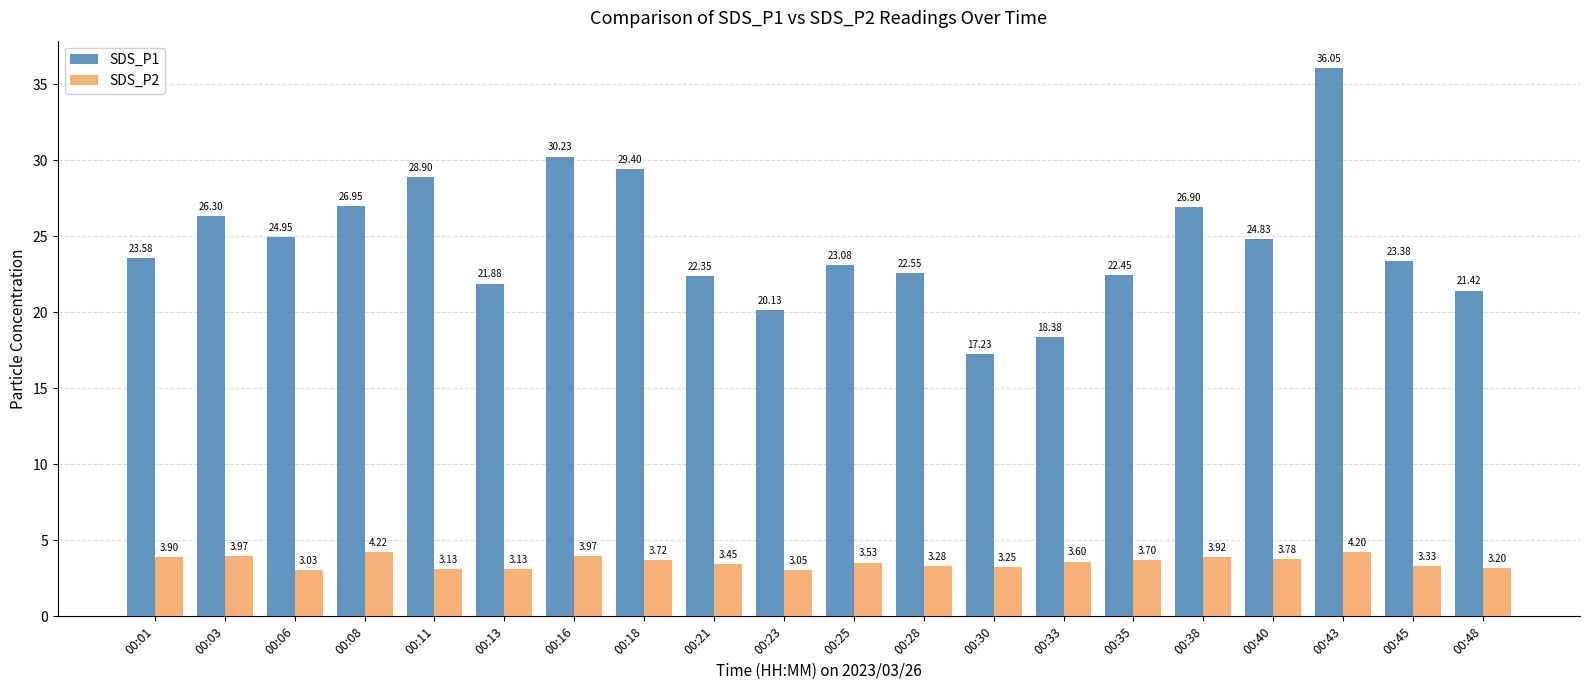

How many bars are there in total?

40